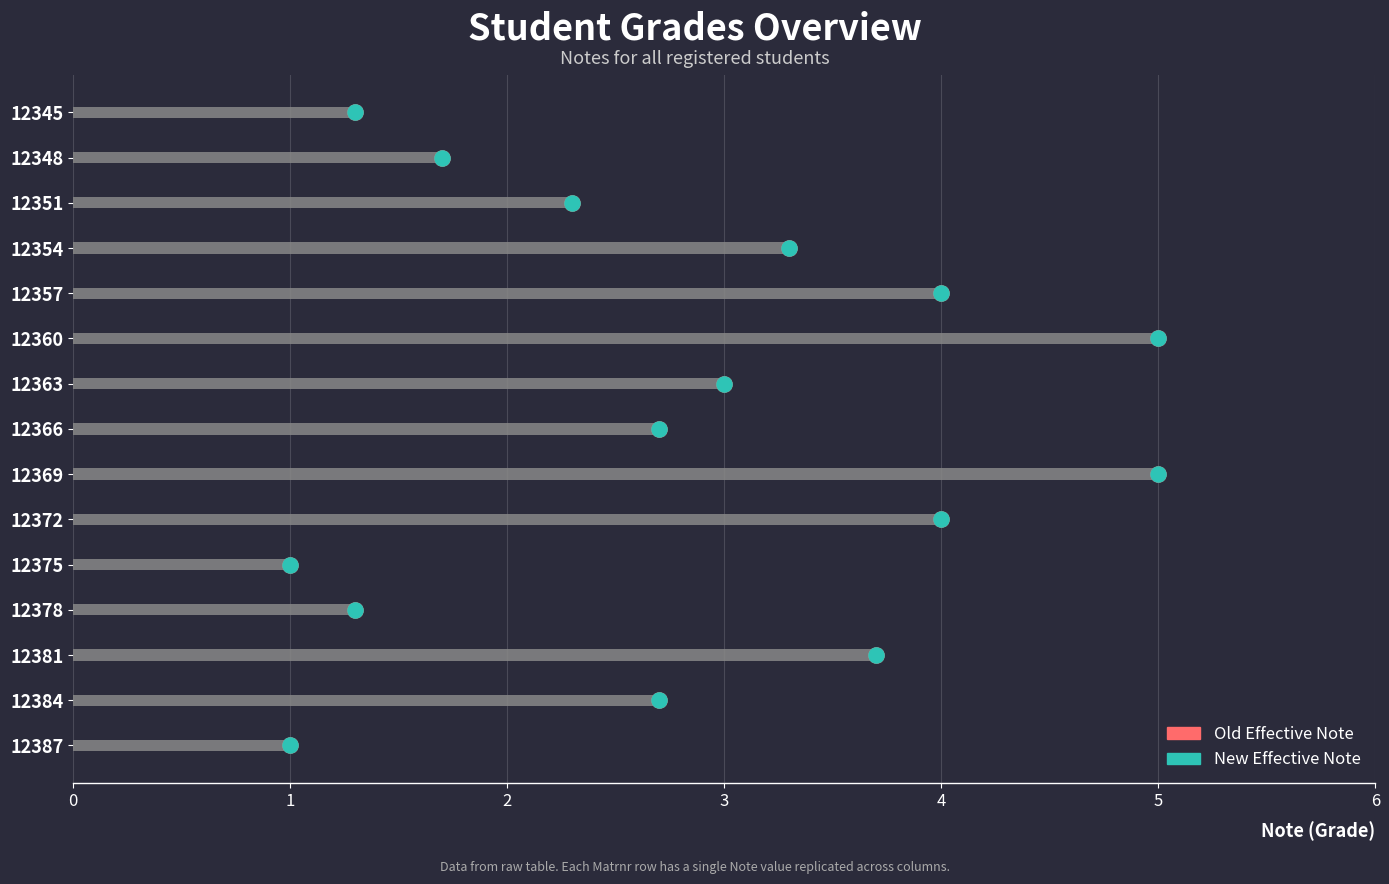

Which series reaches the maximum Y coordinate?

Old Effective Note